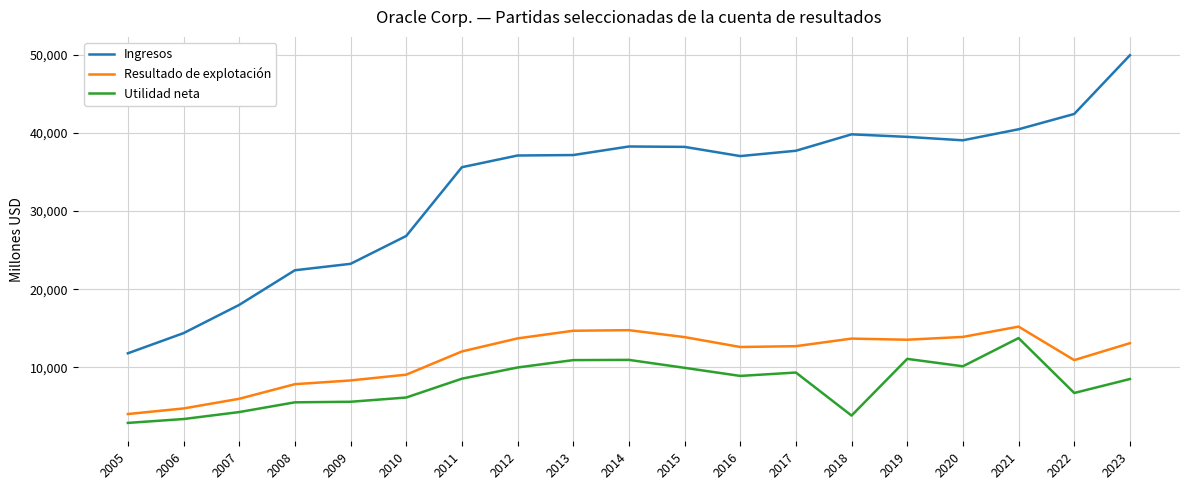

What is the difference between the Utilidad neta values at 2008 and 2012?

4460